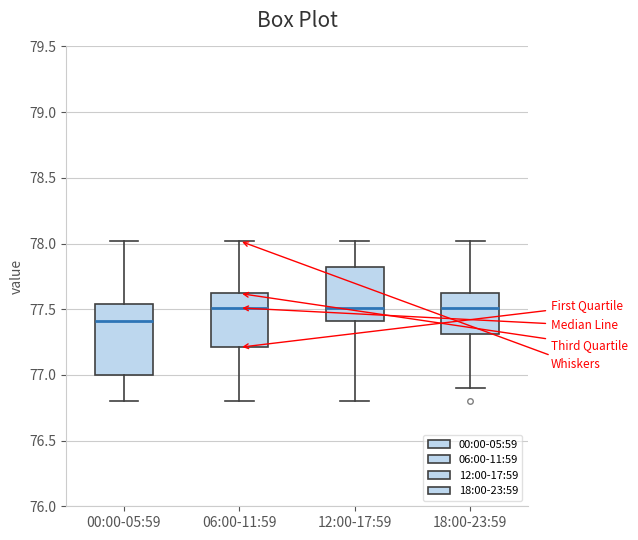

Comparing the boxes themselves (not the whiskers), which one is the tallest?

00:00-05:59